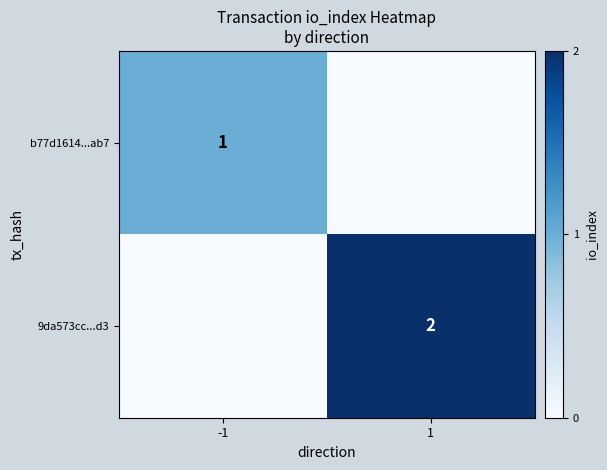

The b77d1614...ab7 series shows 0 at 1. True or false?

True